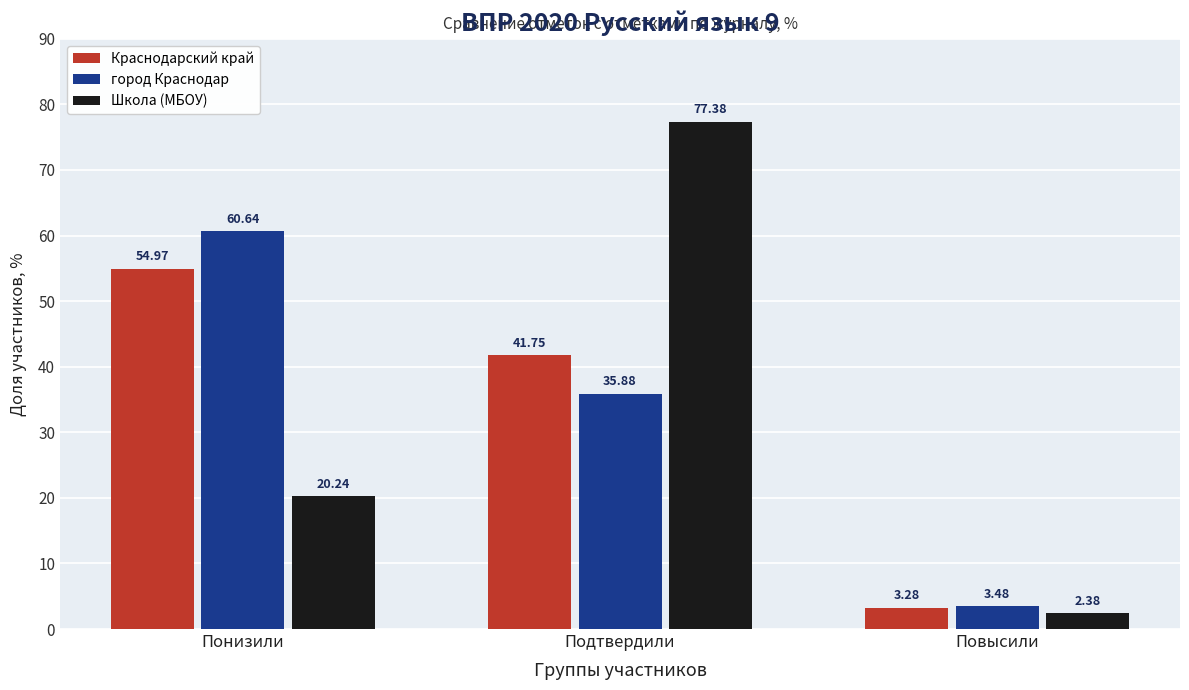

Count the number of categories in the chart.

3